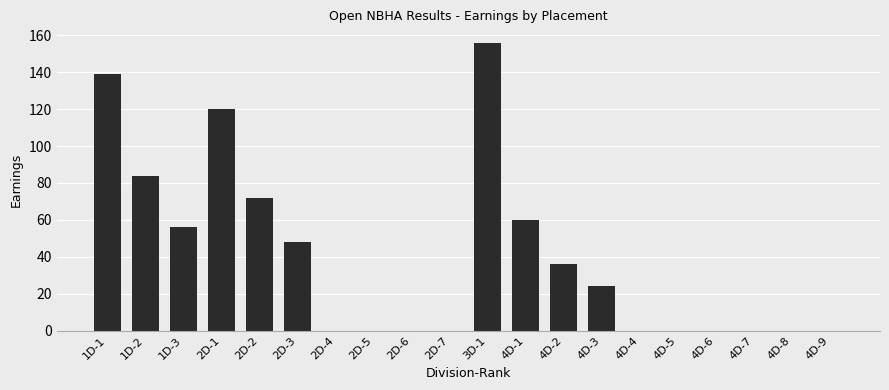

What is the maximum value shown in the chart?

156